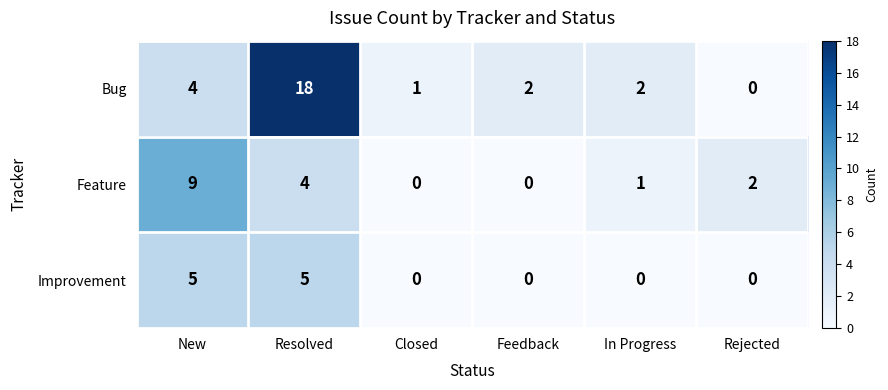

What is the spread (max minus min) of values at Resolved?

14